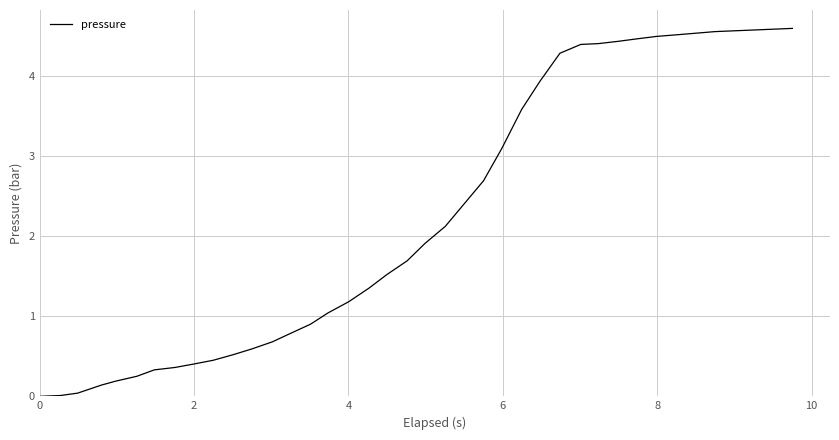

What is the difference between the maximum and minimum values?

4.6